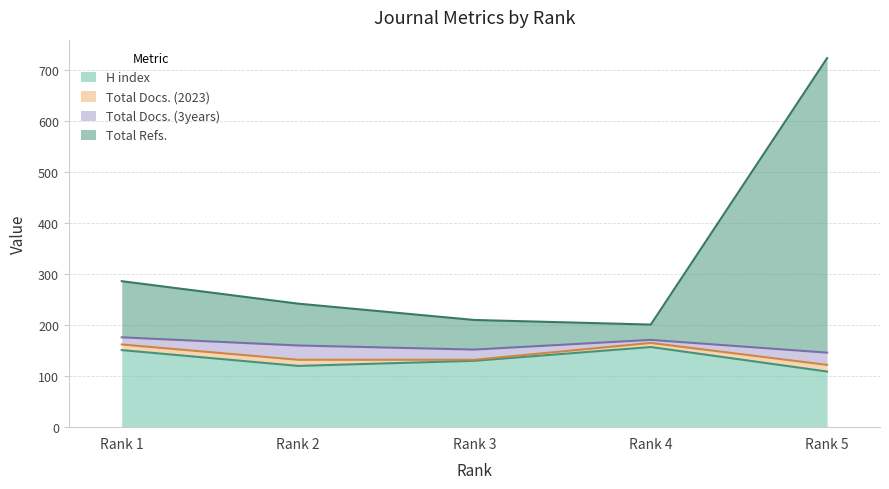

True or false: H index and Total Refs. intersect in this chart.

False